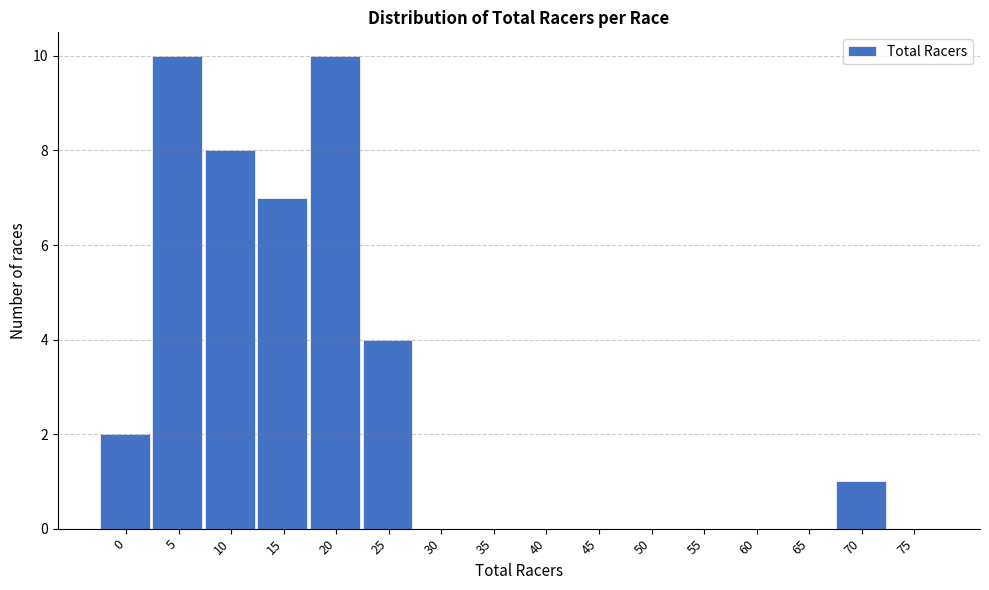

Reading left to right, transcribe all the data shown in this chart.

0=2	5=10	10=8	15=7	20=10	25=4	30=0	35=0	40=0	45=0	50=0	55=0	60=0	65=0	70=1	75=0